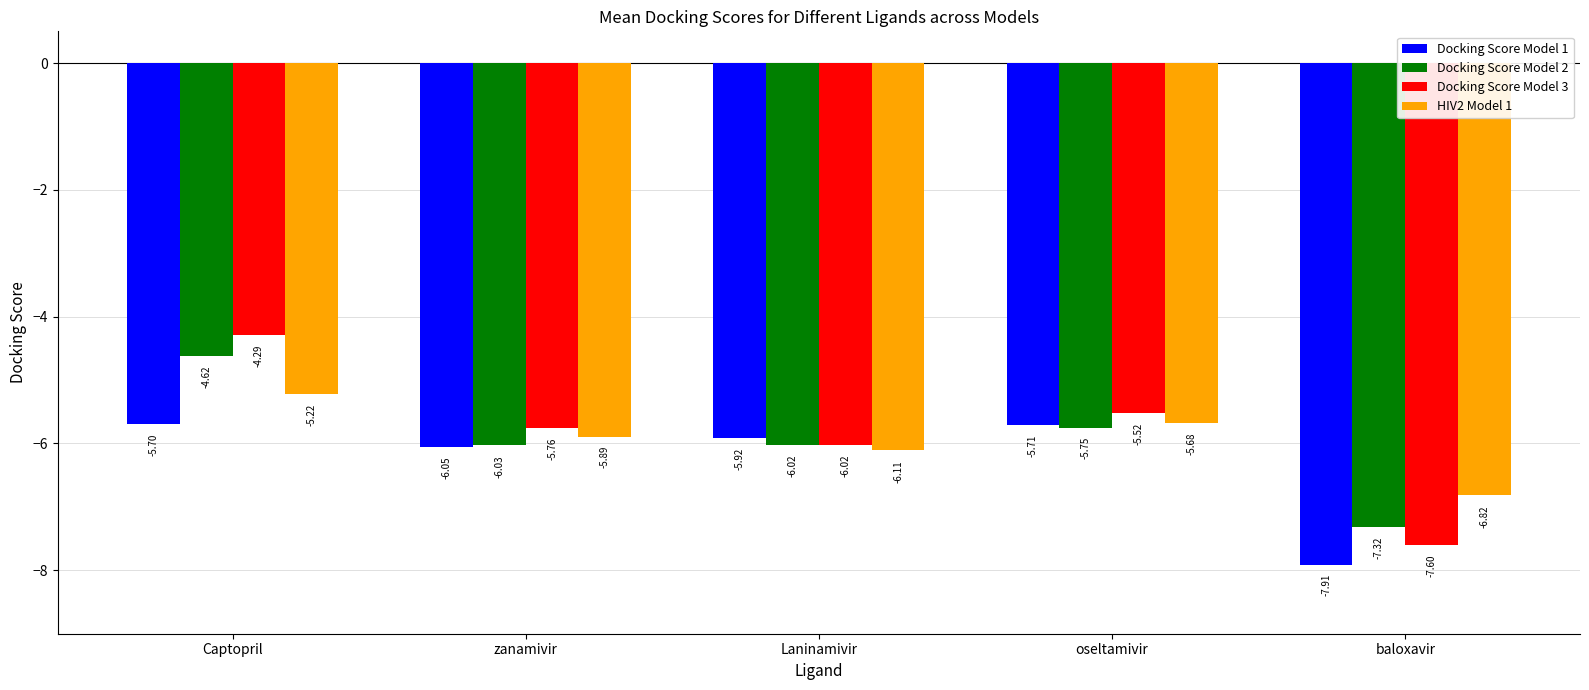

What is the greatest value displayed?

-4.3